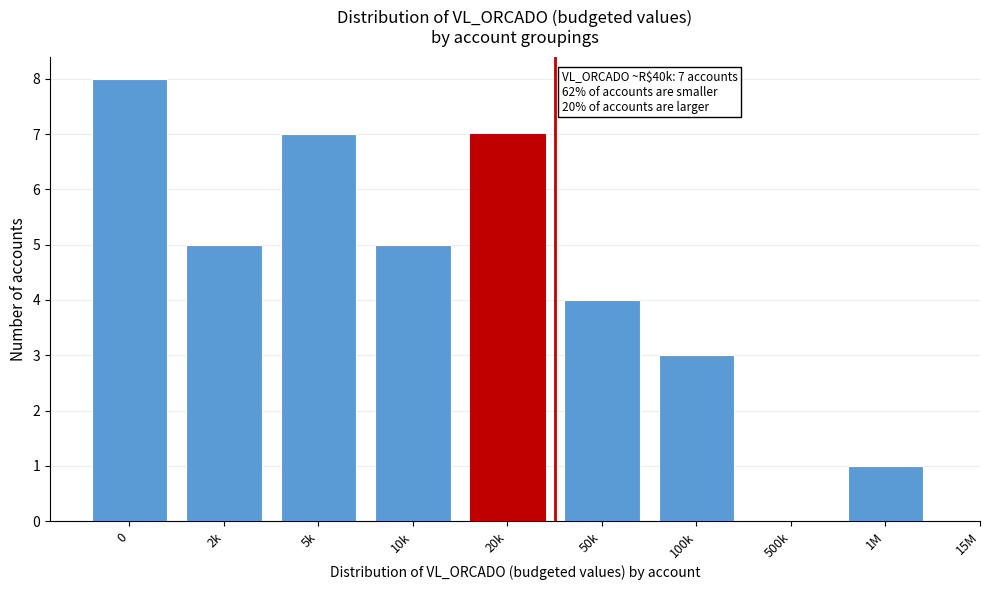

Reading left to right, list all the values displayed in this chart.

0=8	2k=5	5k=7	10k=5	20k=7	50k=4	100k=3	500k=0	1M=1